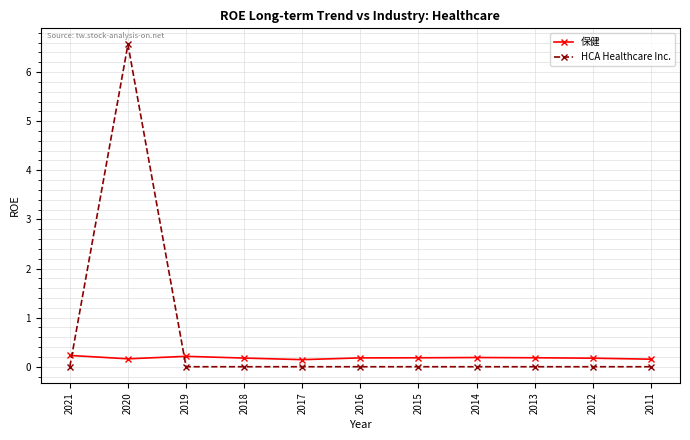

How many lines are shown in the chart?

2